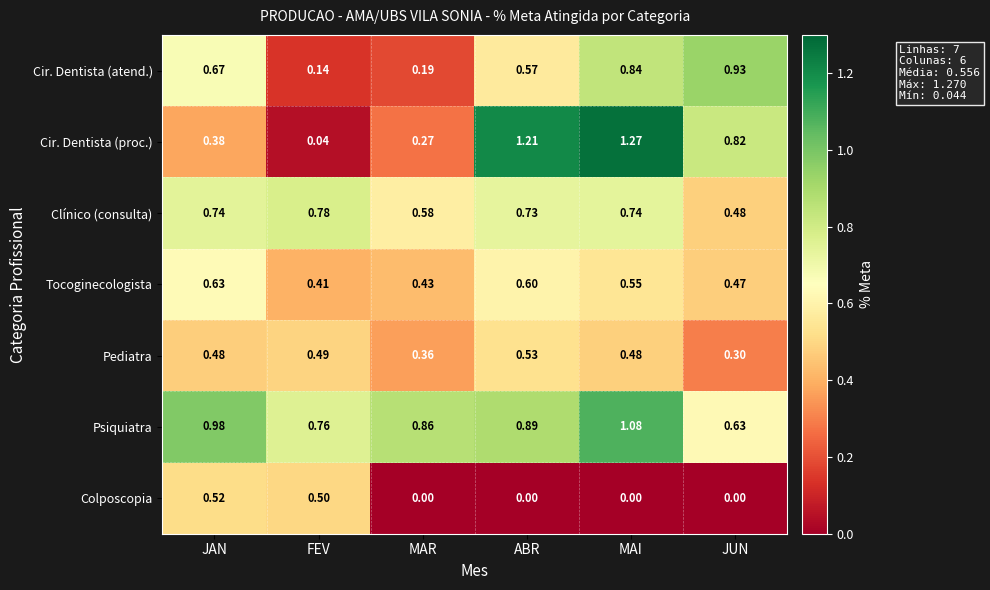

At which category is the sum across all series the highest?

MAI